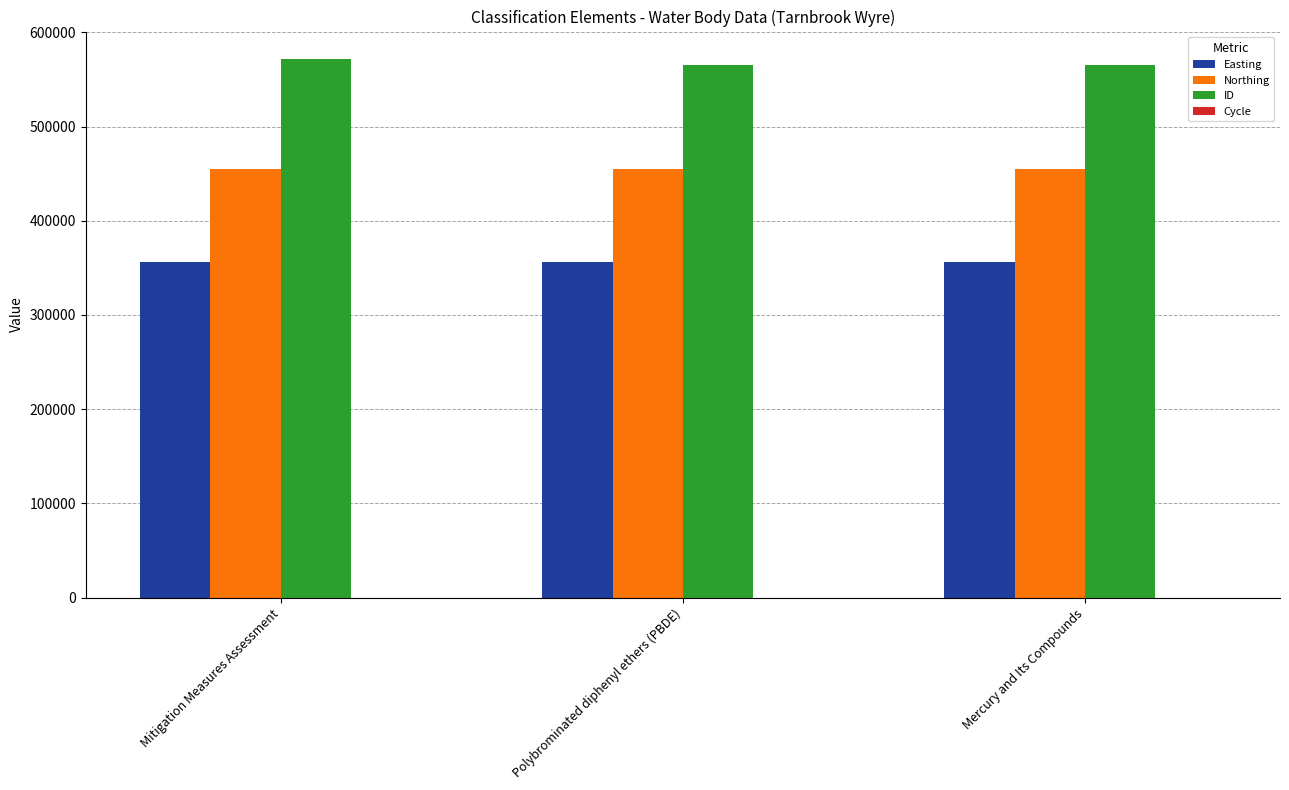

Which series has the largest total across all categories?

ID